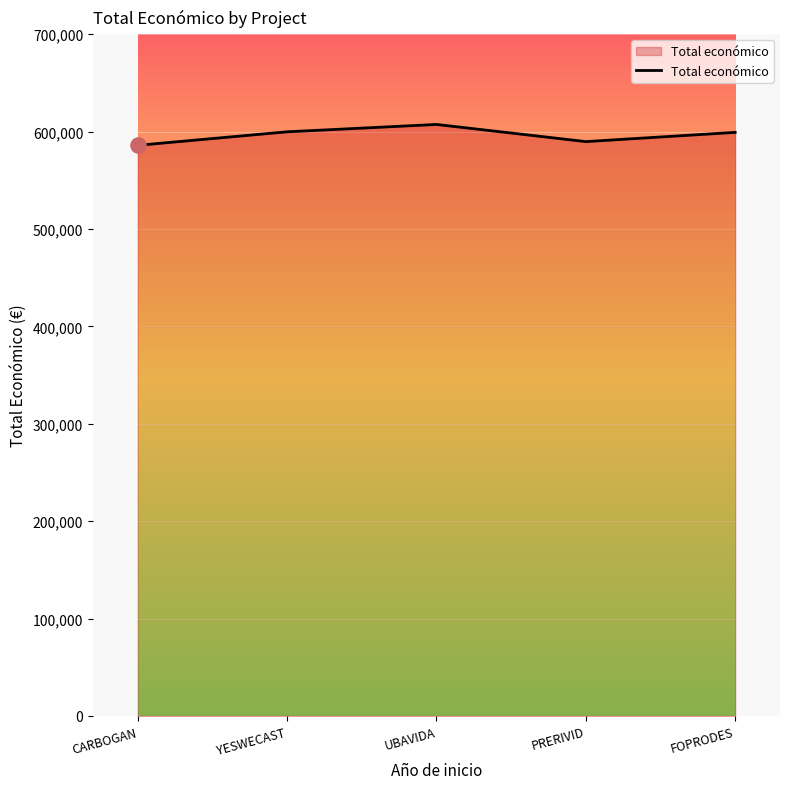

What is the ratio of the value at CARBOGAN to the value at FOPRODES?

1.0